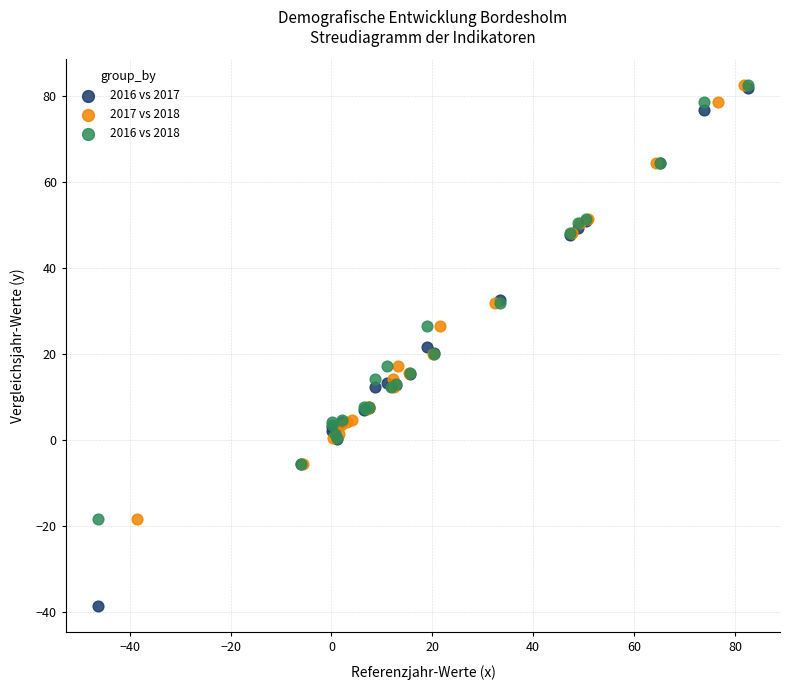

Which series contains the lowest Y value?

2016 vs 2017